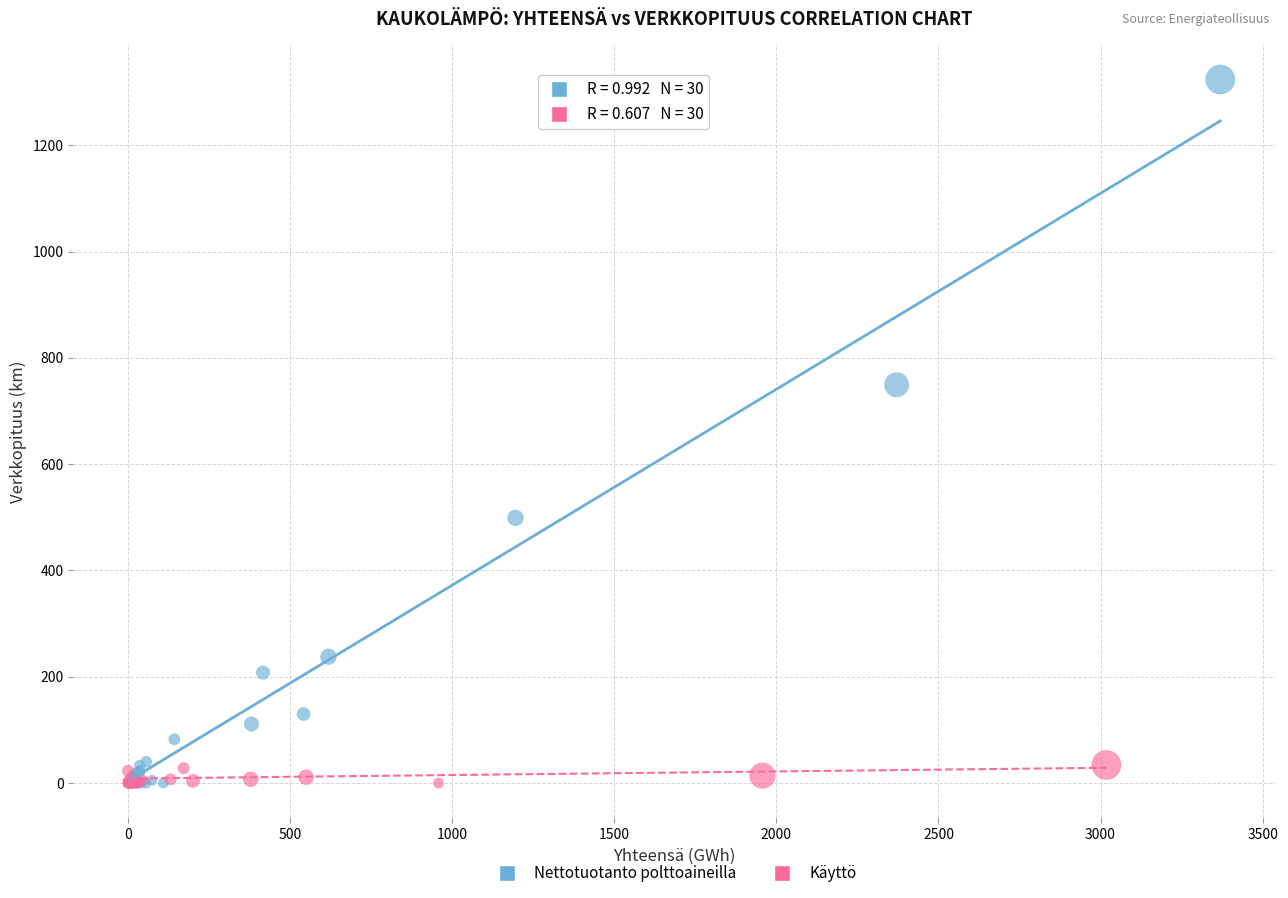

Which series has the largest Y range (max minus min)?

Nettotuotanto polttoaineilla